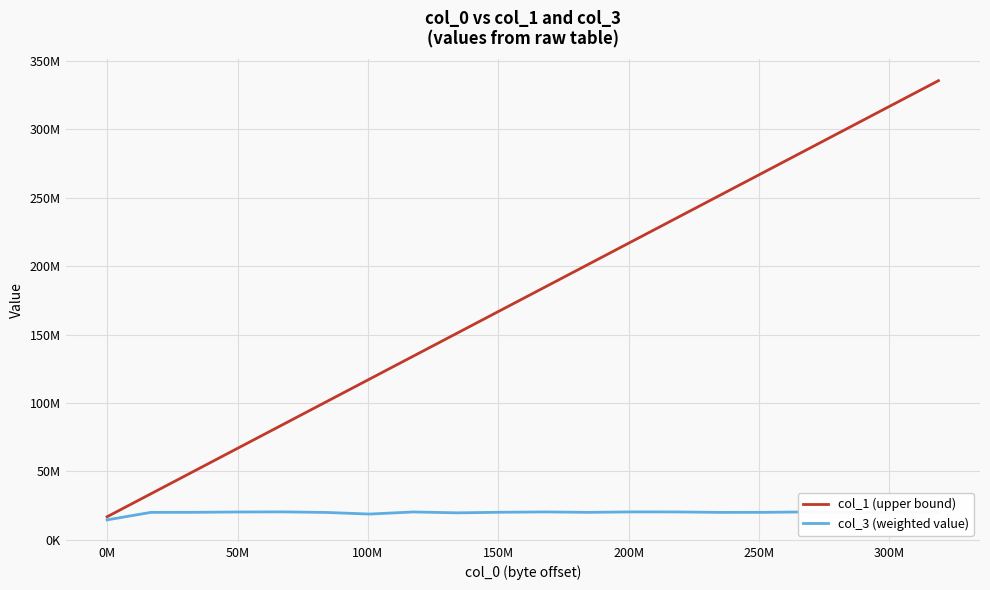

Does the chart have visible grid lines?

Yes